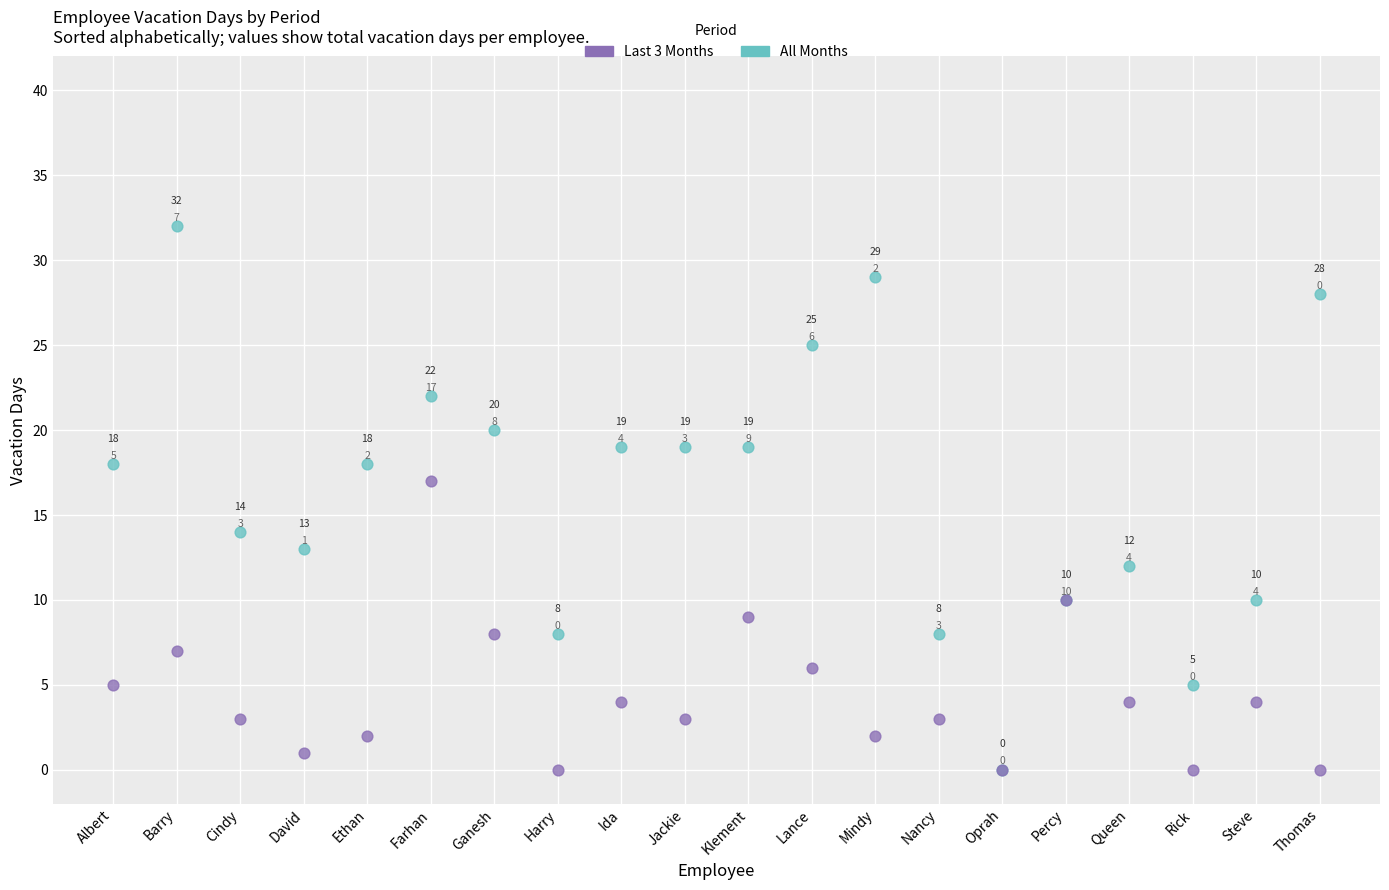

Across all series, what Y value is closest to 16?

17